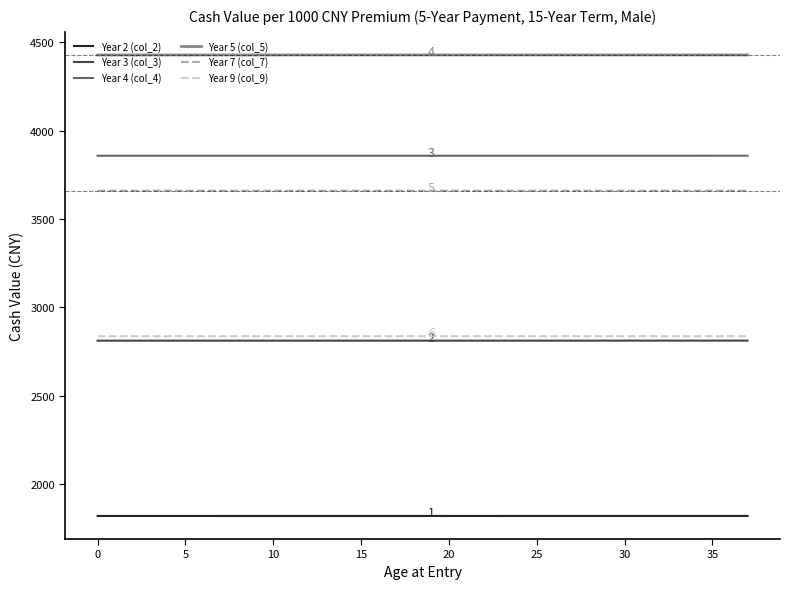

What is the minimum value for Year 9 (col_9)?

2837.0